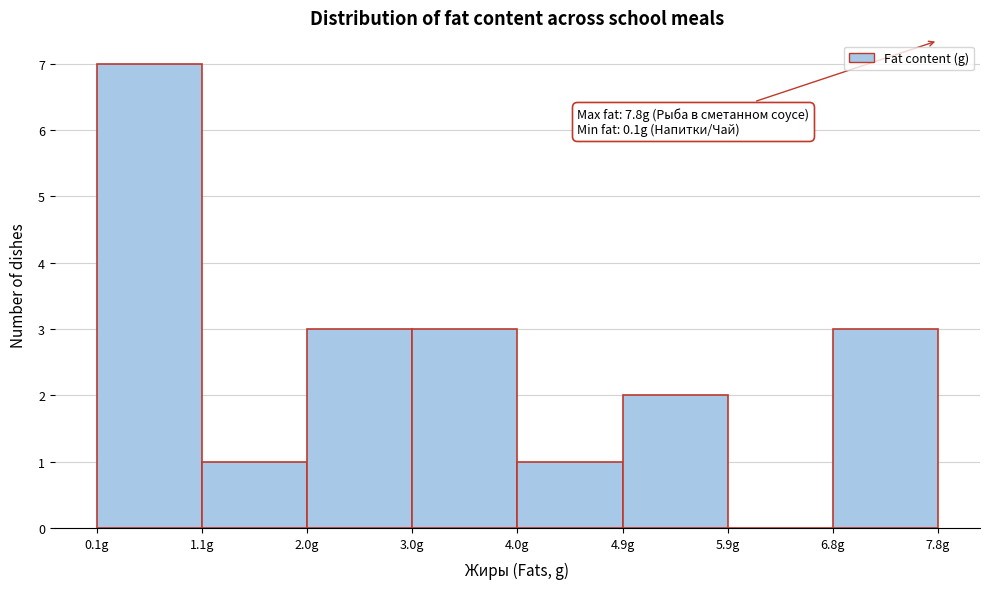

Over which range of the x-axis is the bar tallest?

0.1 to 1.1